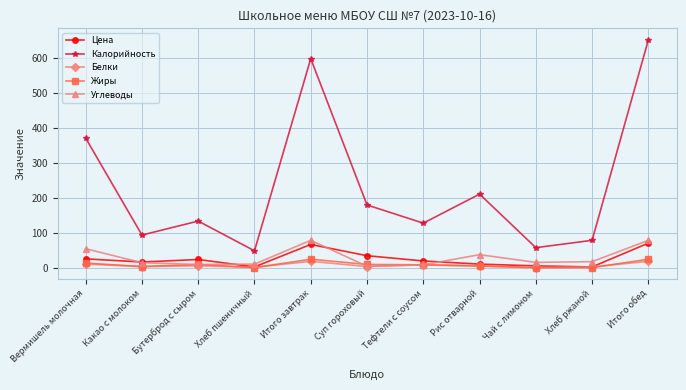

Between Какао с молоком and Итого обед, which series saw the biggest shift?

Калорийность